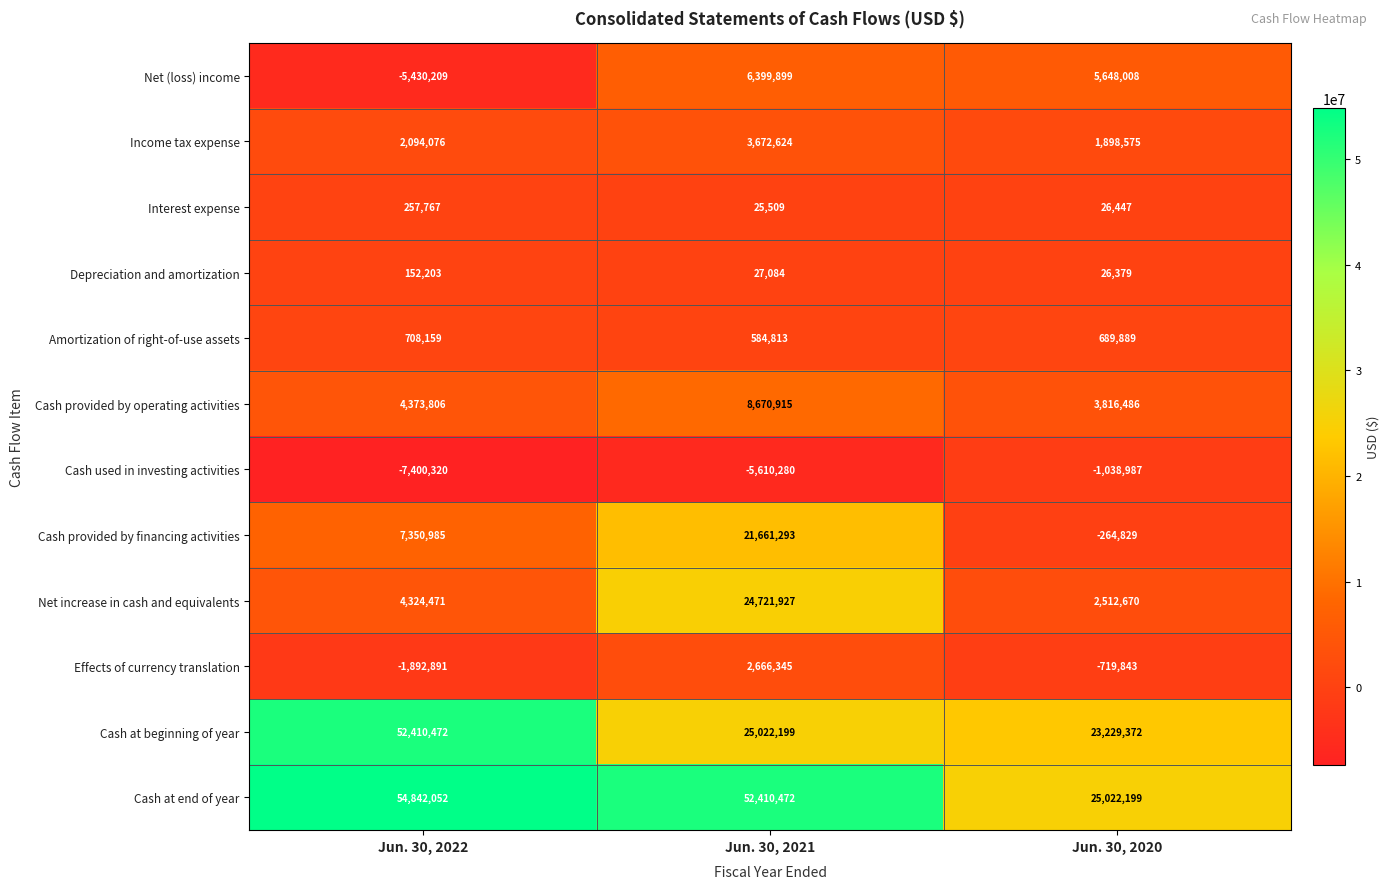

At which category is the sum across all series the highest?

Jun. 30, 2021